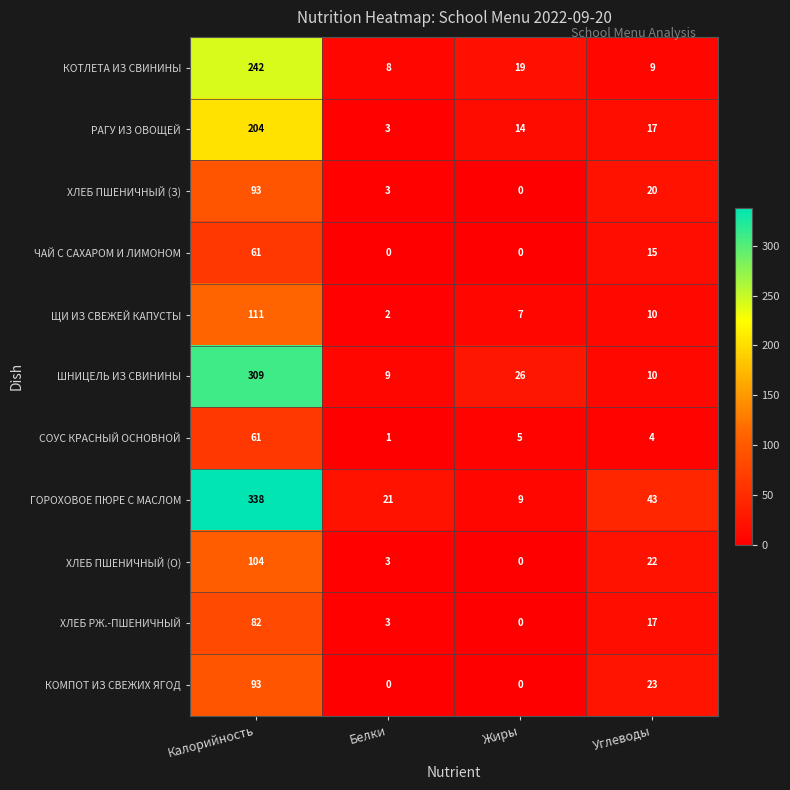

Where does the РАГУ ИЗ ОВОЩЕЙ series first go above 17?

Калорийность